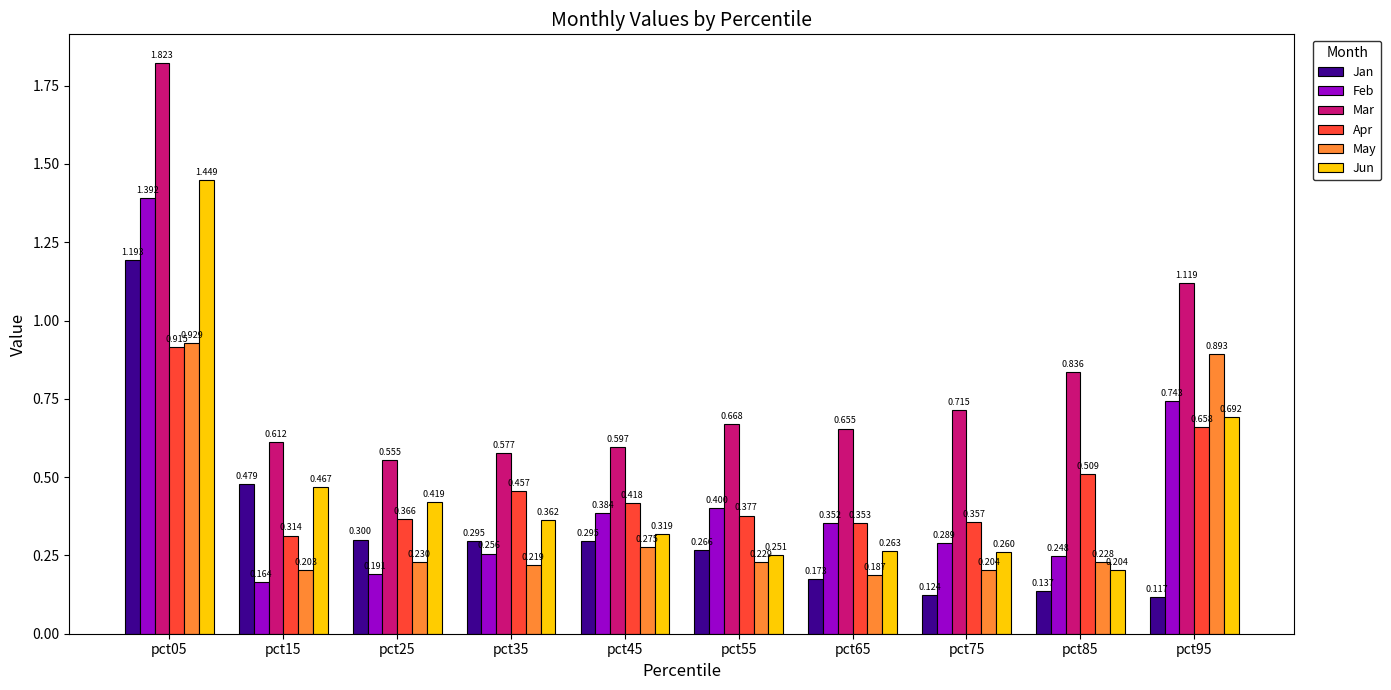

Are the bars horizontal?

No